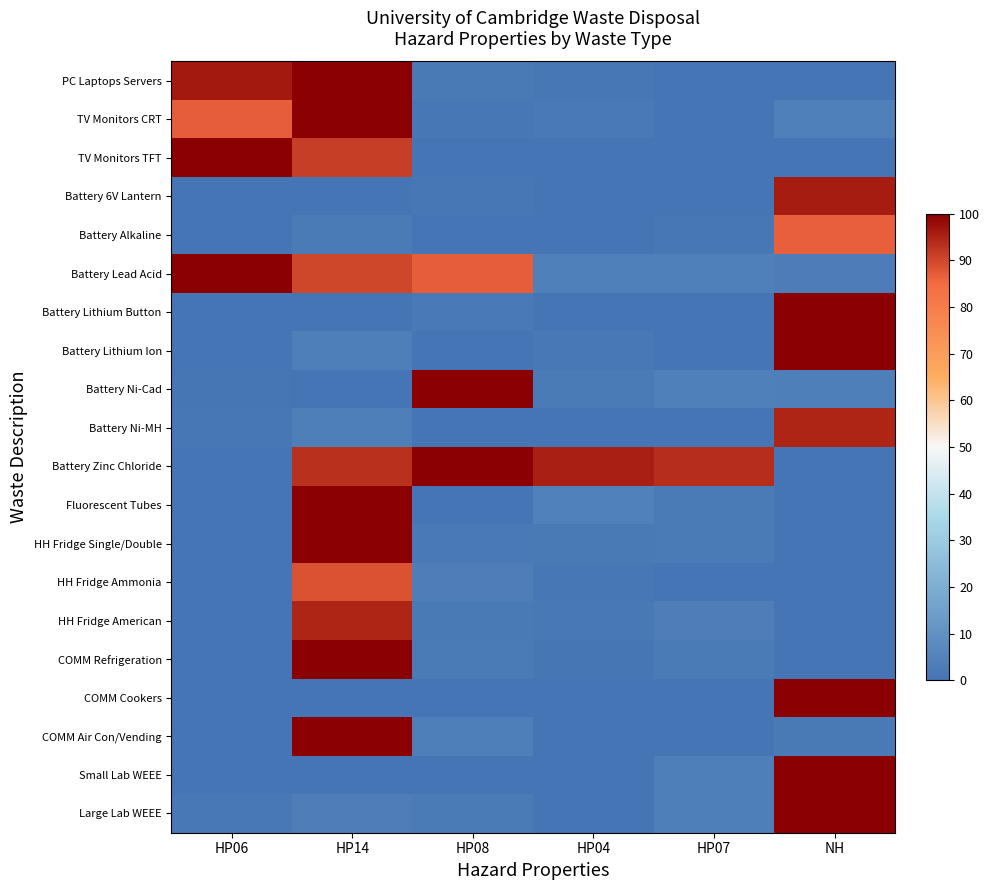

Reading left to right, what are all the values shown in this chart?

PC Laptops Servers: HP06=96.2	HP14=100.0	HP08=2.1	HP04=0.9	HP07=0.0	NH=0.0
TV Monitors CRT: HP06=86.7	HP14=100.0	HP08=0.9	HP04=1.9	HP07=0.0	NH=4.2
TV Monitors TFT: HP06=100.0	HP14=91.4	HP08=0.0	HP04=0.0	HP07=0.0	NH=0.2
Battery 6V Lantern: HP06=0.0	HP14=0.0	HP08=1.0	HP04=0.0	HP07=0.0	NH=96.0
Battery Alkaline: HP06=0.0	HP14=2.6	HP08=0.0	HP04=0.1	HP07=0.8	NH=86.4
Battery Lead Acid: HP06=100.0	HP14=90.1	HP08=87.0	HP04=4.0	HP07=4.2	NH=2.8
Battery Lithium Button: HP06=0.0	HP14=0.0	HP08=1.7	HP04=0.0	HP07=0.0	NH=99.9
Battery Lithium Ion: HP06=0.0	HP14=3.7	HP08=0.0	HP04=1.5	HP07=0.0	NH=100.0
Battery Ni-Cad: HP06=0.4	HP14=0.0	HP08=100.0	HP04=2.5	HP07=4.0	NH=3.6
Battery Ni-MH: HP06=0.9	HP14=3.8	HP08=0.0	HP04=0.0	HP07=0.0	NH=94.8
Battery Zinc Chloride: HP06=0.0	HP14=93.1	HP08=100.0	HP04=95.7	HP07=93.4	NH=0.4
Fluorescent Tubes: HP06=0.0	HP14=100.0	HP08=0.0	HP04=4.4	HP07=2.5	NH=0.0
HH Fridge Single/Double: HP06=0.0	HP14=100.0	HP08=1.9	HP04=2.1	HP07=2.4	NH=0.0
HH Fridge Ammonia: HP06=0.0	HP14=88.5	HP08=3.3	HP04=1.1	HP07=0.0	NH=0.0
HH Fridge American: HP06=0.0	HP14=94.8	HP08=2.1	HP04=1.2	HP07=3.5	NH=0.0
COMM Refrigeration: HP06=0.0	HP14=100.0	HP08=2.3	HP04=0.6	HP07=2.4	NH=0.0
COMM Cookers: HP06=0.2	HP14=0.0	HP08=0.0	HP04=0.0	HP07=0.0	NH=100.0
COMM Air Con/Vending: HP06=0.0	HP14=100.0	HP08=3.7	HP04=0.0	HP07=0.0	NH=2.3
Small Lab WEEE: HP06=0.0	HP14=0.0	HP08=0.0	HP04=0.0	HP07=3.9	NH=100.0
Large Lab WEEE: HP06=1.2	HP14=3.3	HP08=2.7	HP04=0.0	HP07=3.5	NH=100.0